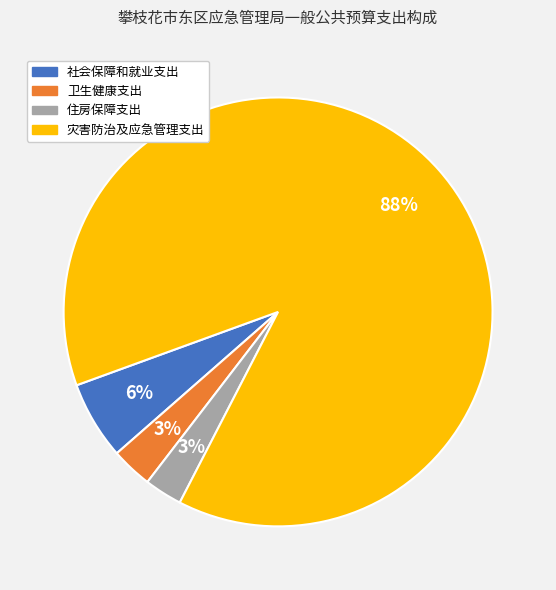

To the nearest percent, what is the difference between the largest and smallest slice percentages?

85%